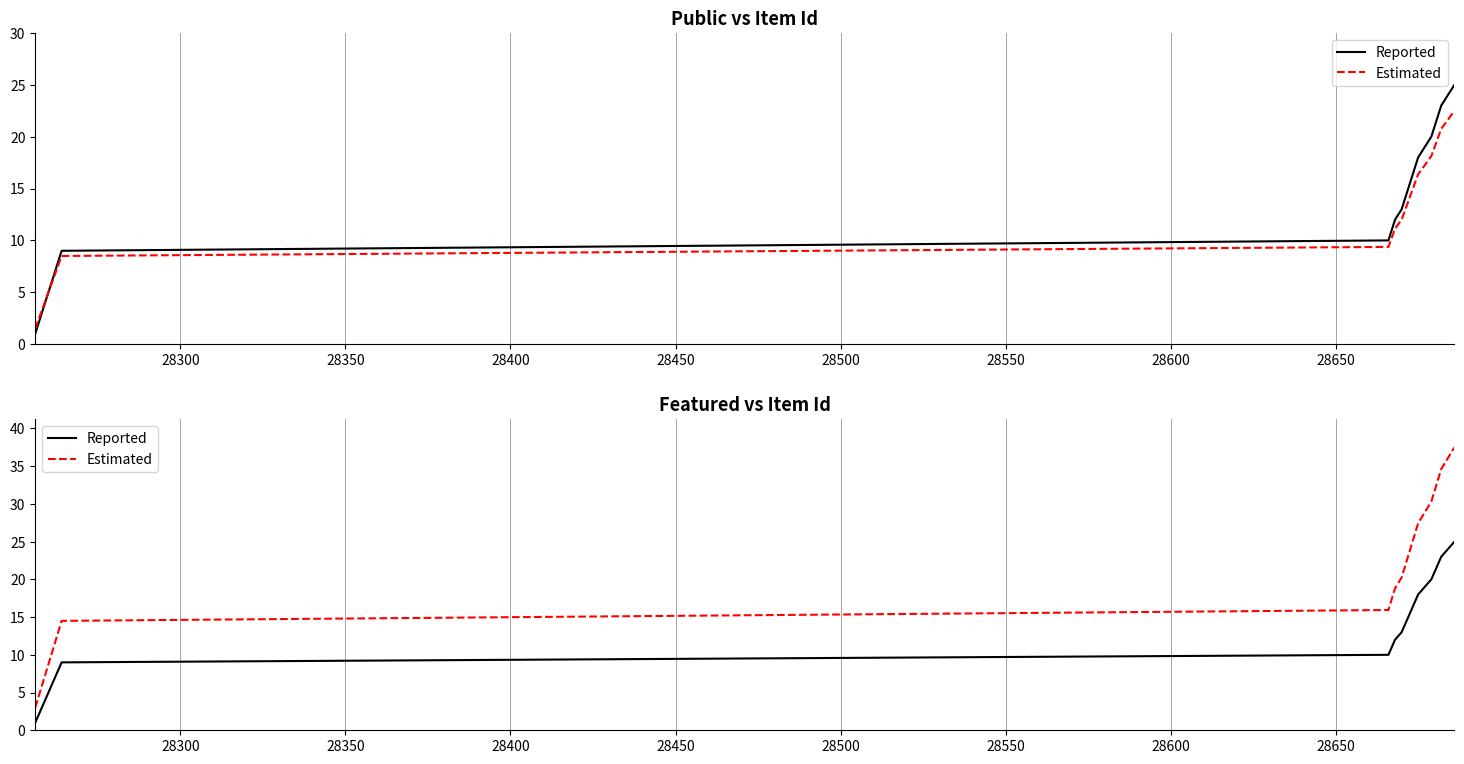

What is the difference between the second highest and minimum values in the Estimated series?

33.1